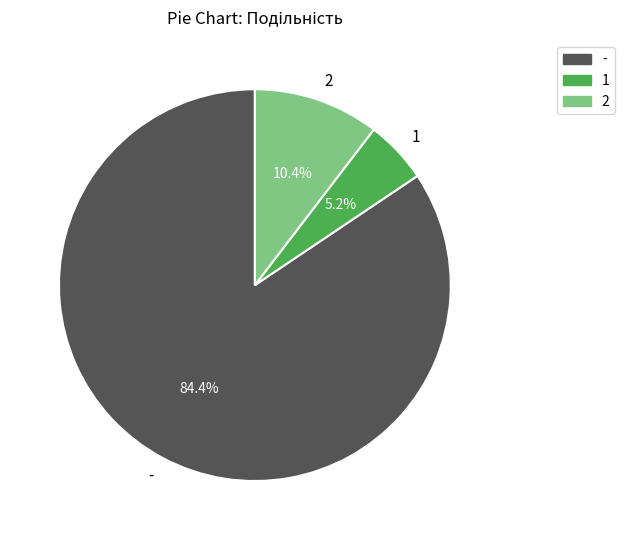

Which category has the biggest portion of the pie?

-